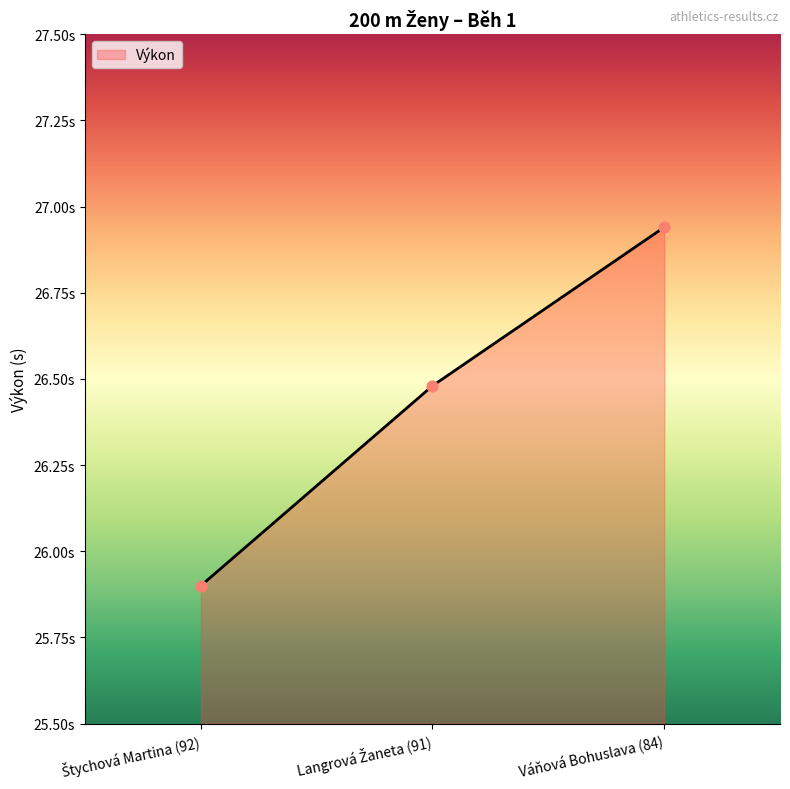

Does the chart have visible grid lines?

No